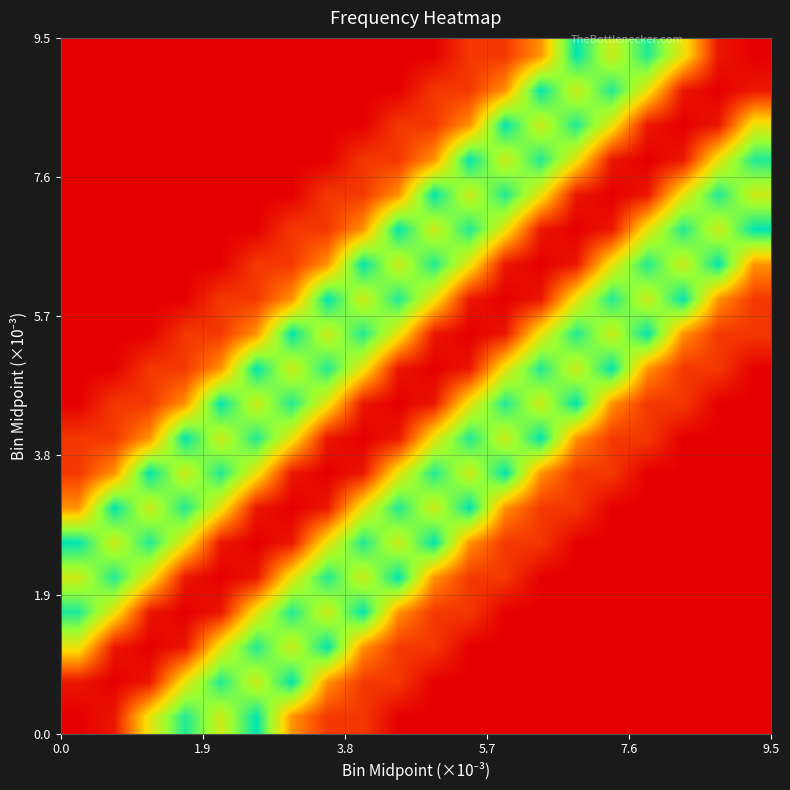

What is the greatest value displayed?

1171